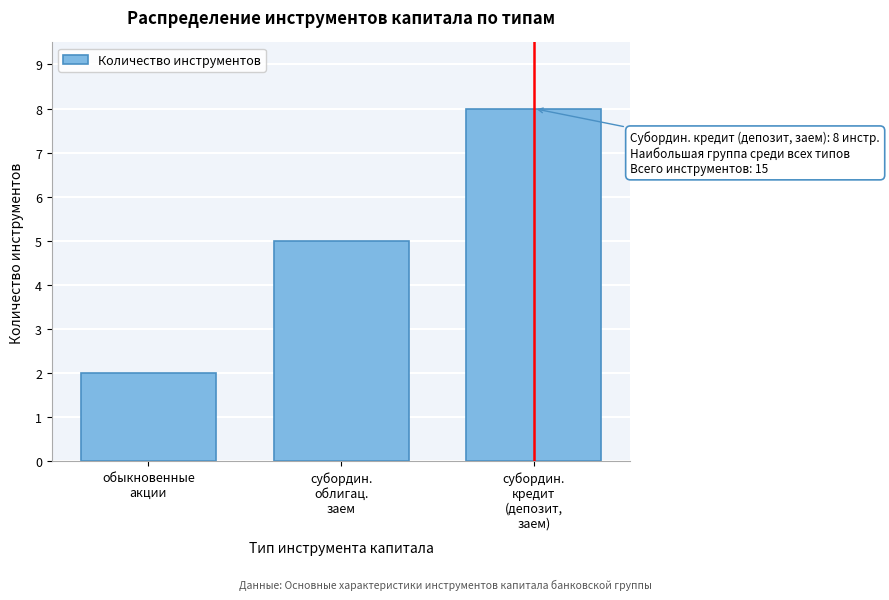

Reading left to right, transcribe all the data shown in this chart.

2	5	8